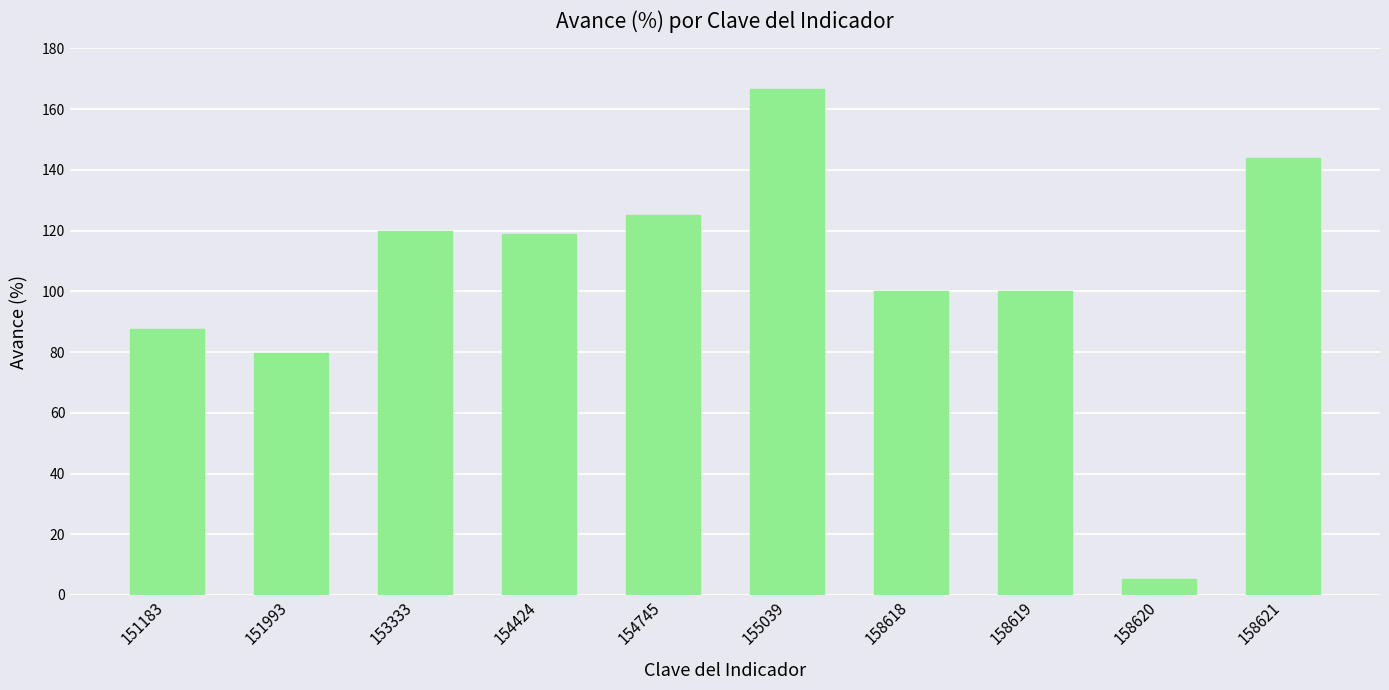

The value at 153333 is 120.0. True or false?

True